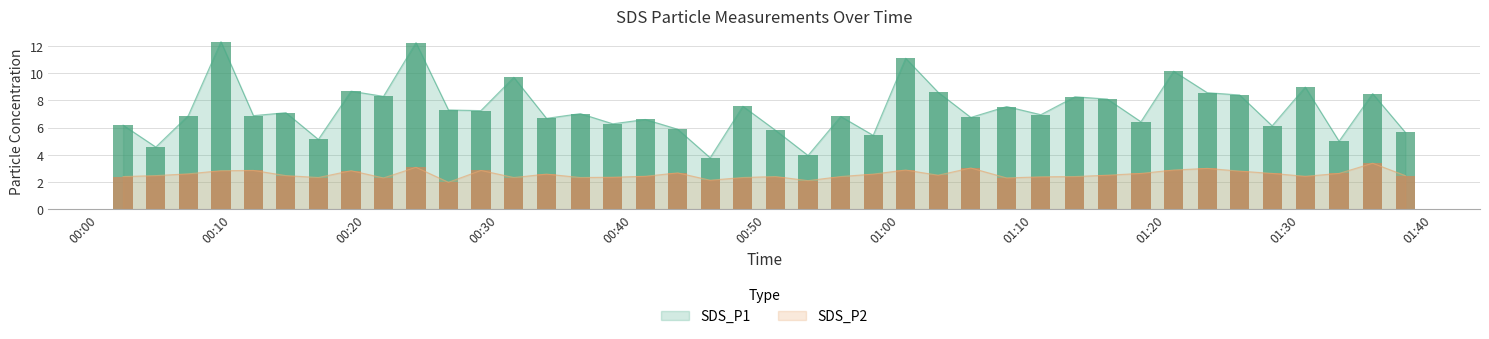

What is the value of the SDS_P2 bar at the 24th from the left?

2.6